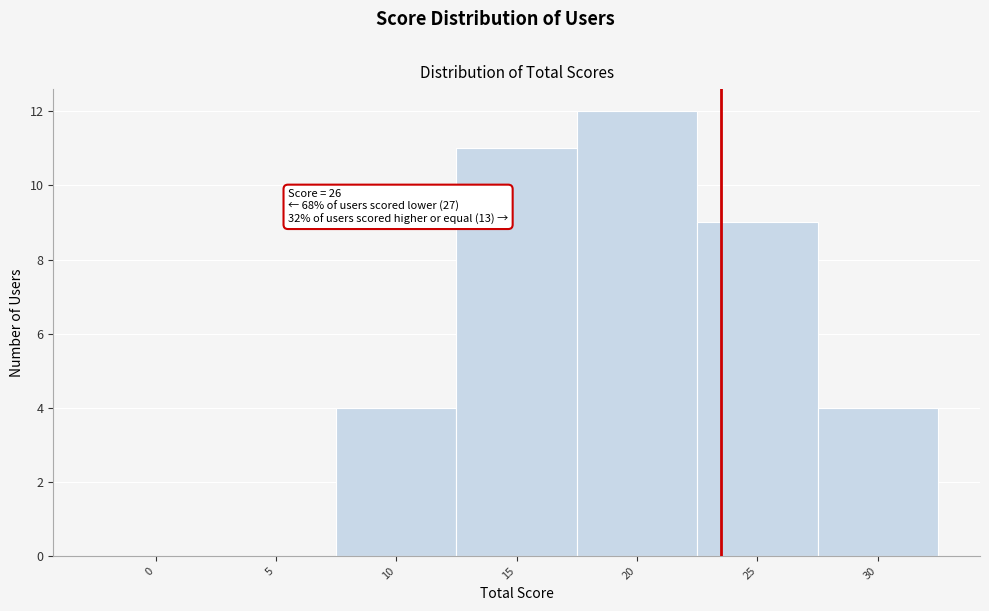

Reading right to left, transcribe all the data shown in this chart.

30=4	25=9	20=12	15=11	10=4	5=0	0=0